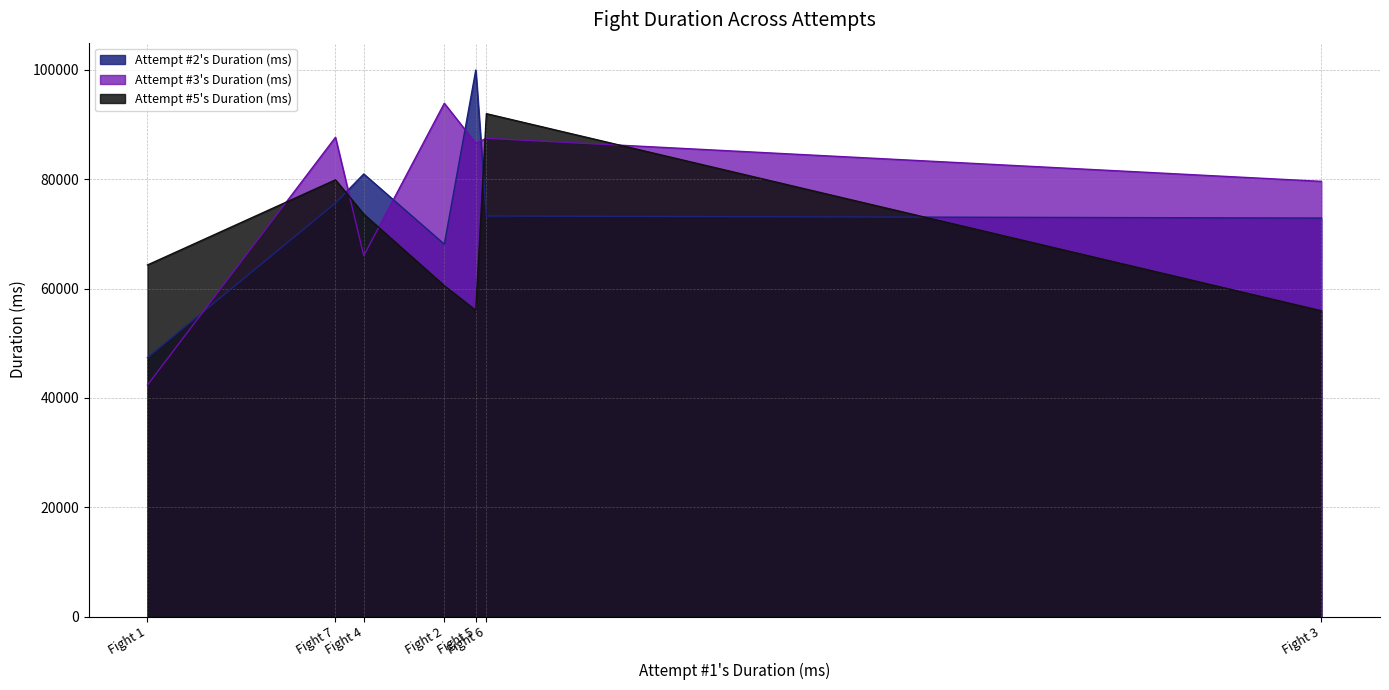

Reading left to right, transcribe all the data shown in this chart.

Attempt #2's Duration (ms): Fight 1=47349	Fight 2=68105	Fight 3=72883	Fight 4=80947	Fight 5=99966	Fight 6=73257	Fight 7=75633
Attempt #3's Duration (ms): Fight 1=42353	Fight 2=93881	Fight 3=79601	Fight 4=66009	Fight 5=86569	Fight 6=87473	Fight 7=87658
Attempt #5's Duration (ms): Fight 1=64305	Fight 2=60513	Fight 3=55929	Fight 4=73601	Fight 5=56007	Fight 6=91979	Fight 7=79879